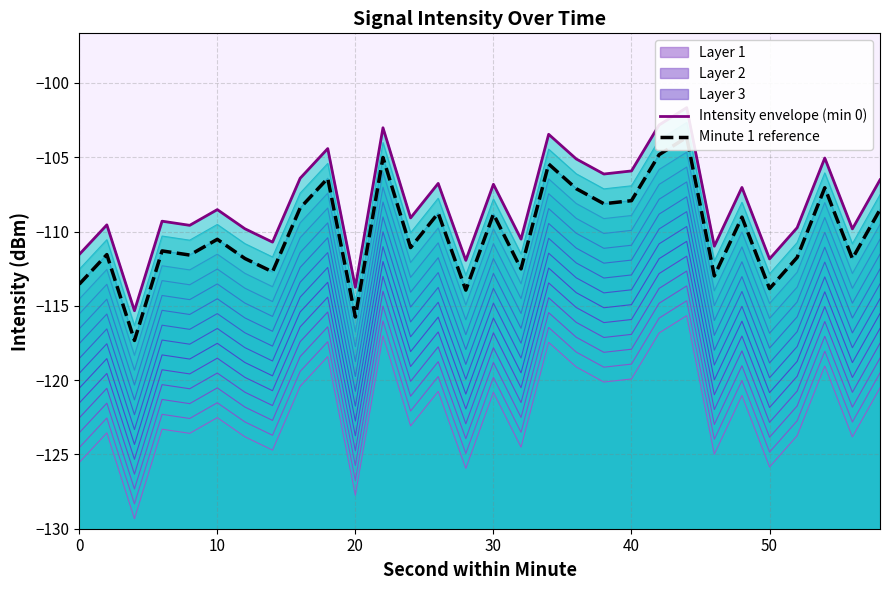

What is the minimum value for Layer 1?

-129.3